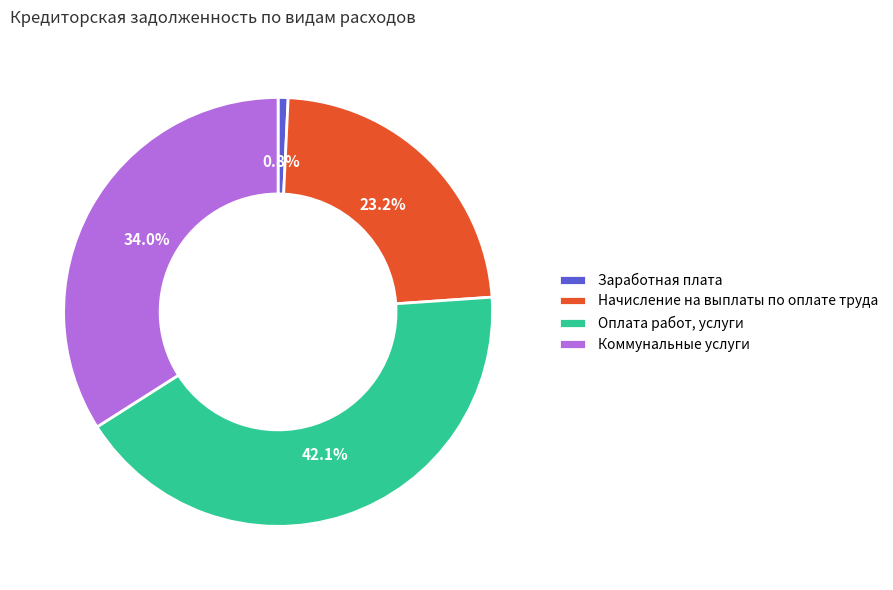

What percentage is the Заработная плата slice, to the nearest percent?

1%